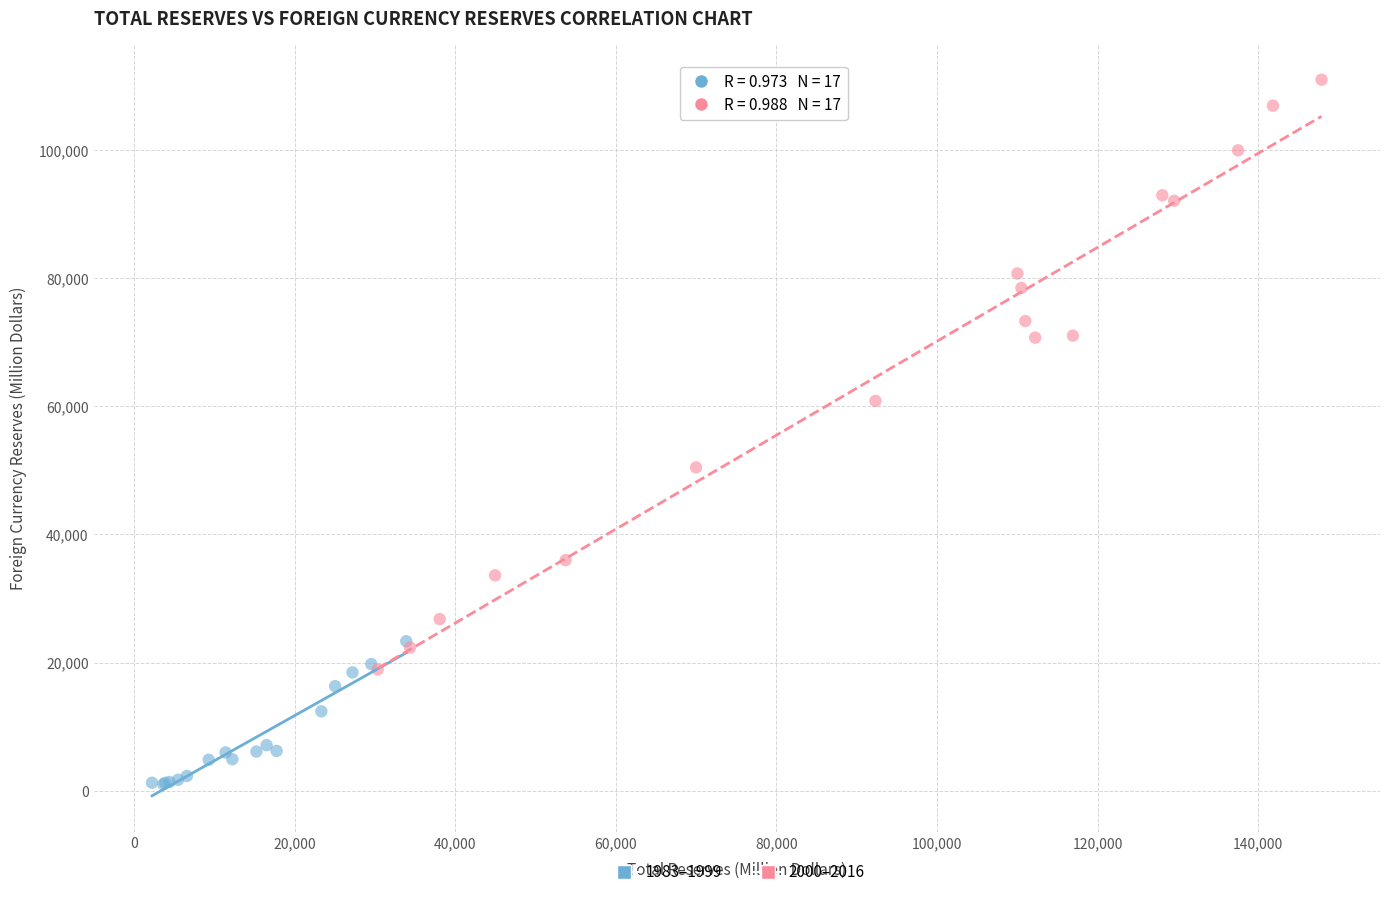

Which series reaches the maximum Y coordinate?

2000–2016